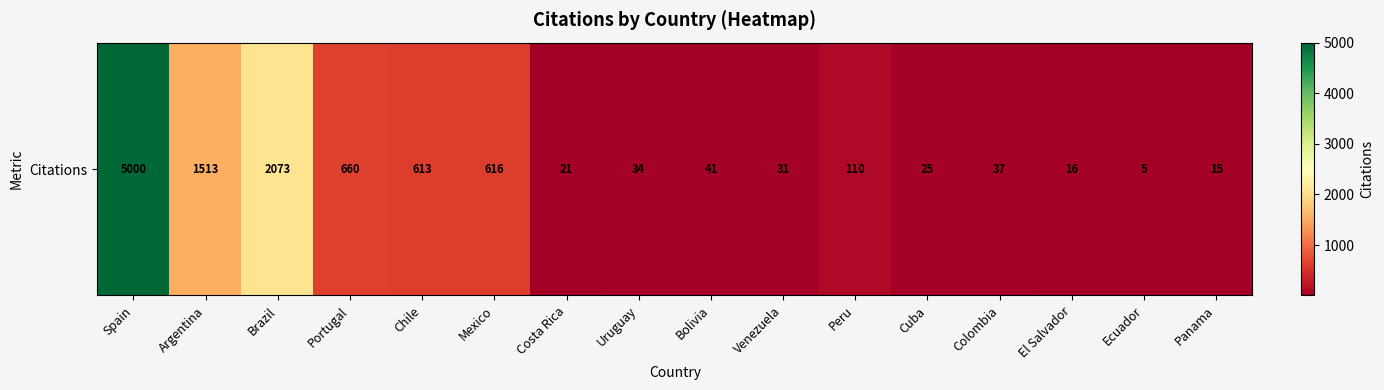

What is the sum of all values?

10810